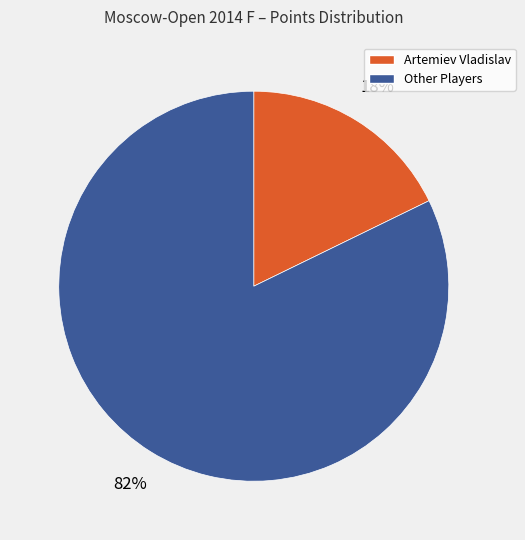

Does any single category account for the majority?

Yes